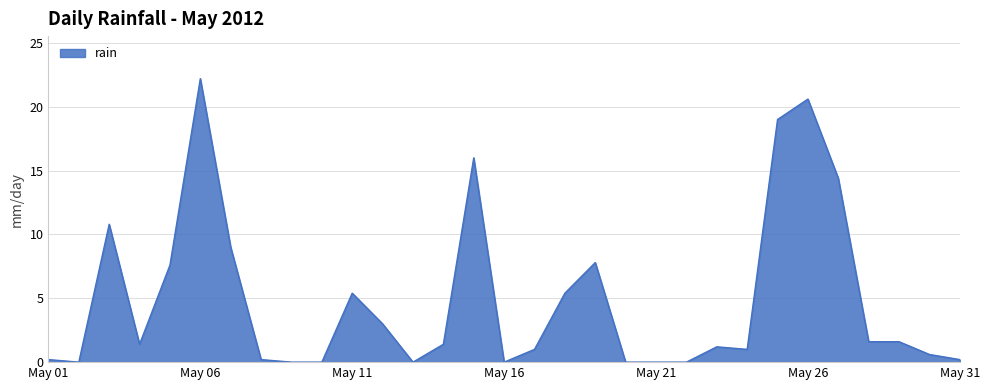

Does the chart display data point markers on the line(s)?

No